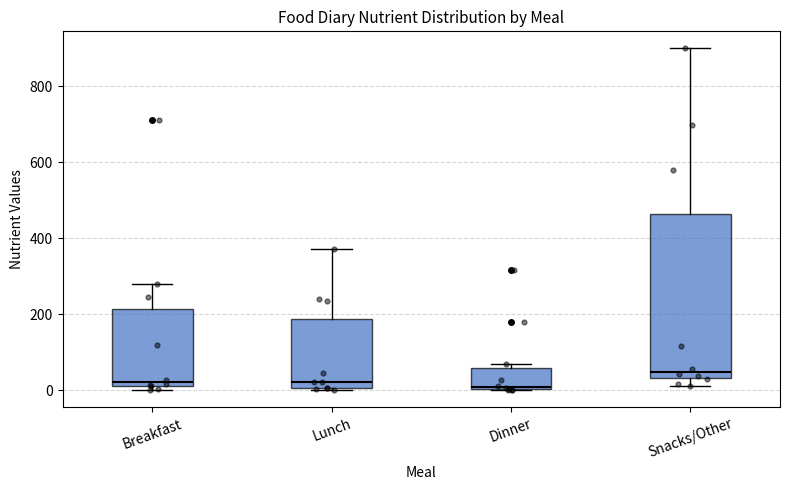

Reading left to right, read every box against the y-axis: the position of its median line, the range the box covers, and the ends of its whiskers. The values are not printed on the chart, so give them approximately, as read against the axis.

Breakfast: median 20 (just above the box's lower edge), box 20 to 220, whiskers 0 to 280
Lunch: median 20, box 0 to 180, whiskers 0 to 380
Dinner: median 0, box 0 to 60, whiskers 0 to 80
Snacks/Other: median 40 (just above the box's lower edge), box 40 to 460, whiskers 20 to 900